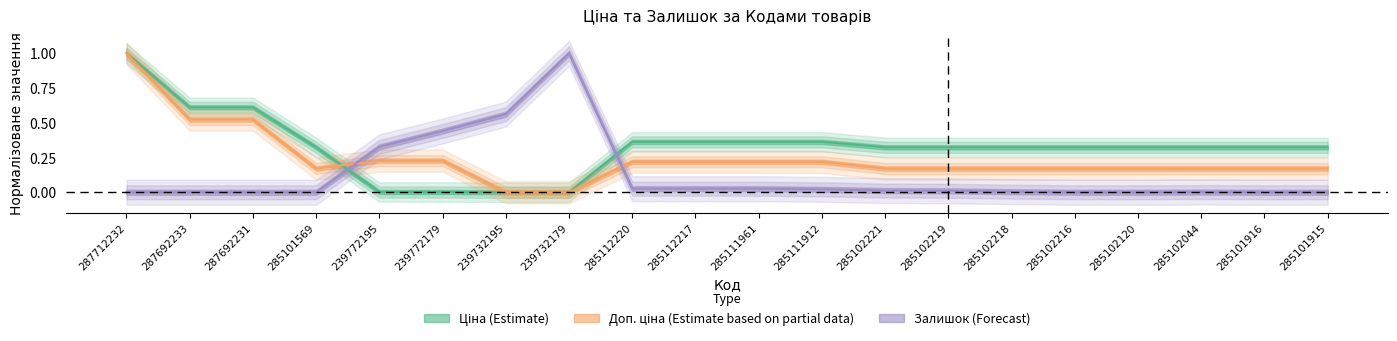

What are all the series names shown in the legend?

Ціна, Доп. ціна, Залишок